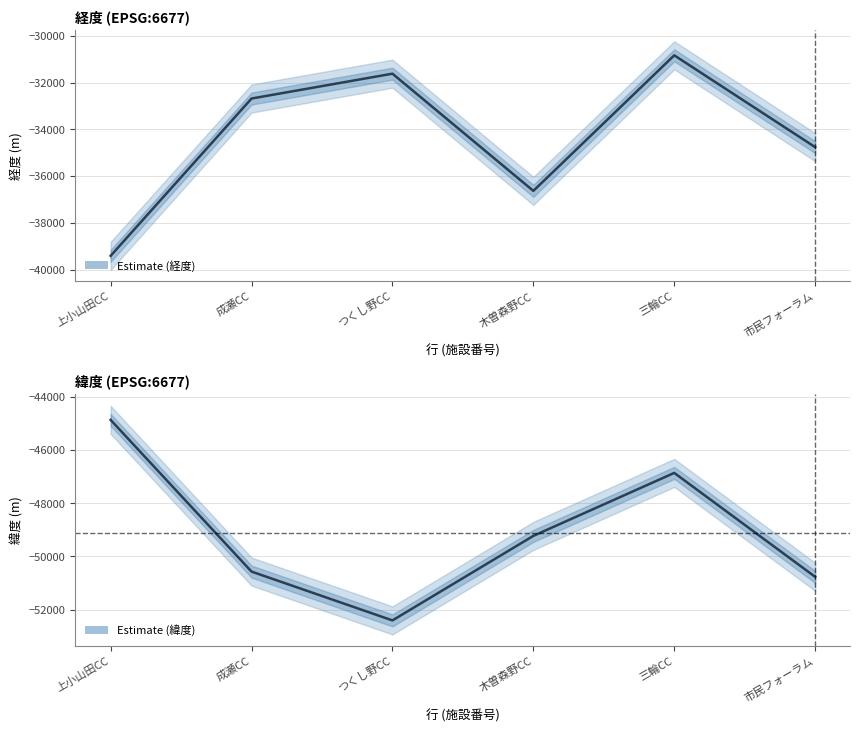

Rank the series at つくし野CC from highest to lowest value.

経度, 緯度